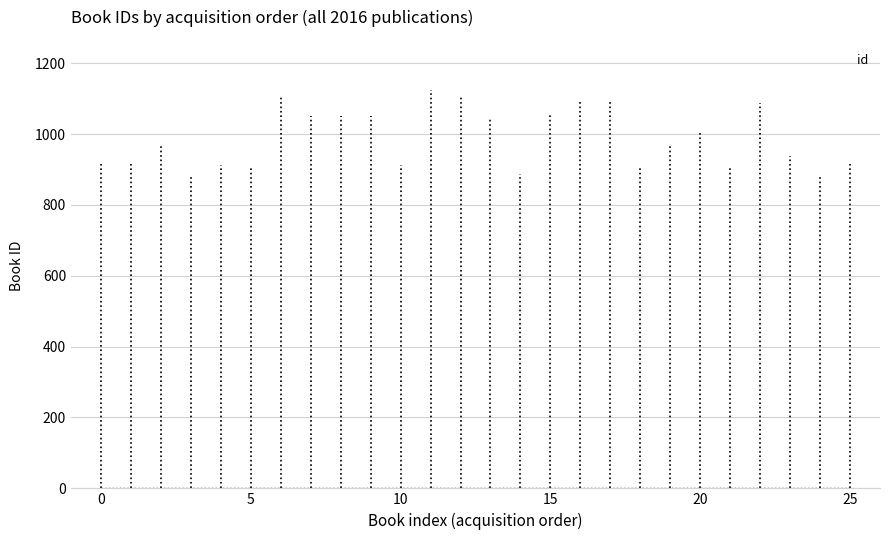

What is the value of the 25th point from the left?

881